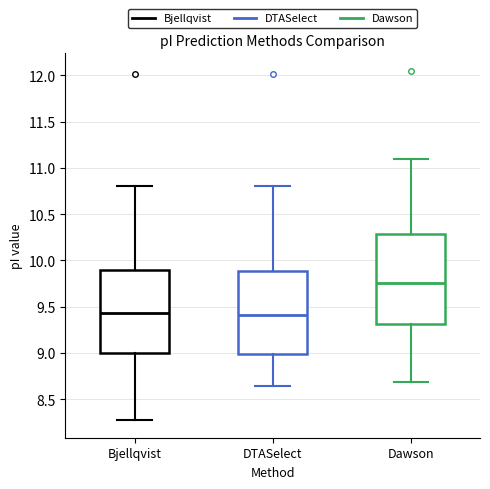

Which box's median line is the highest?

Dawson